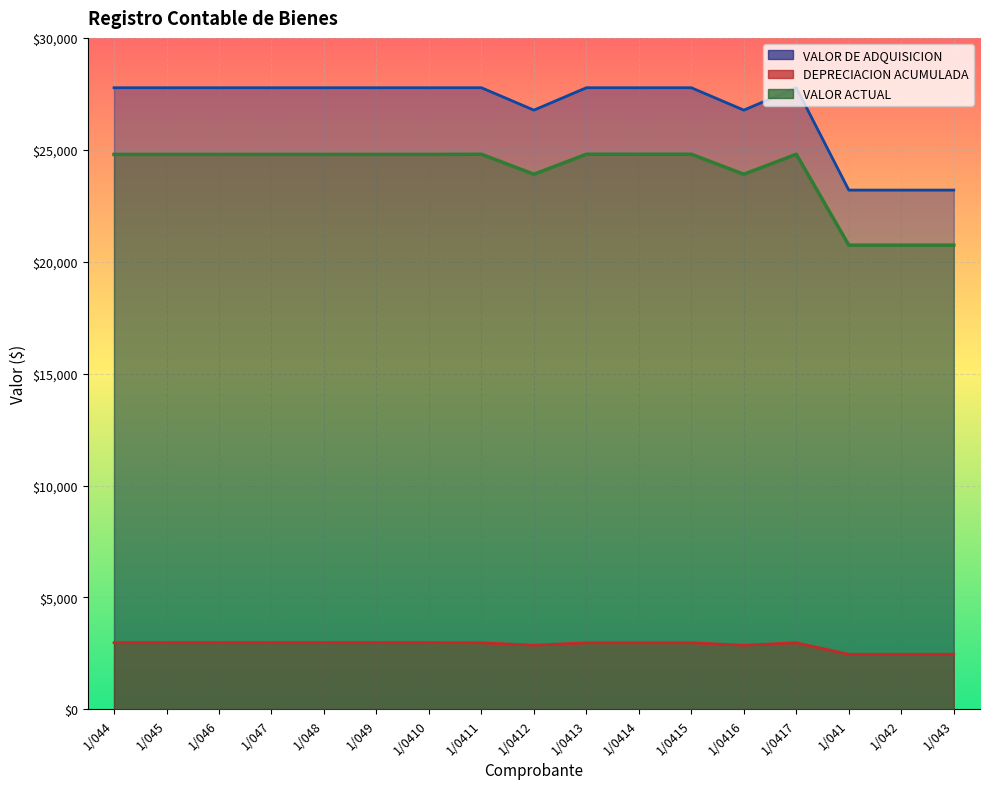

The VALOR ACTUAL series shows 42109.4 at 1/049. True or false?

False